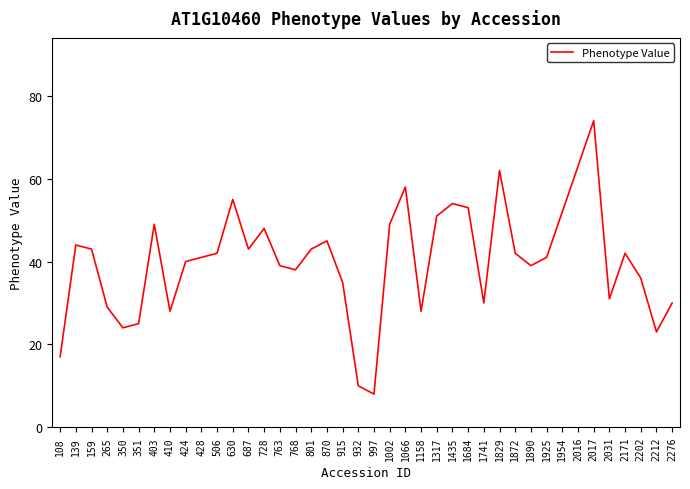

What is the sum of all values?

1604